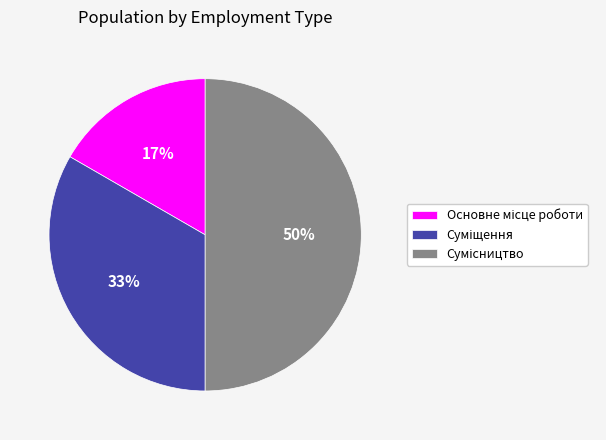

To the nearest percent, what is the average slice percentage?

33%